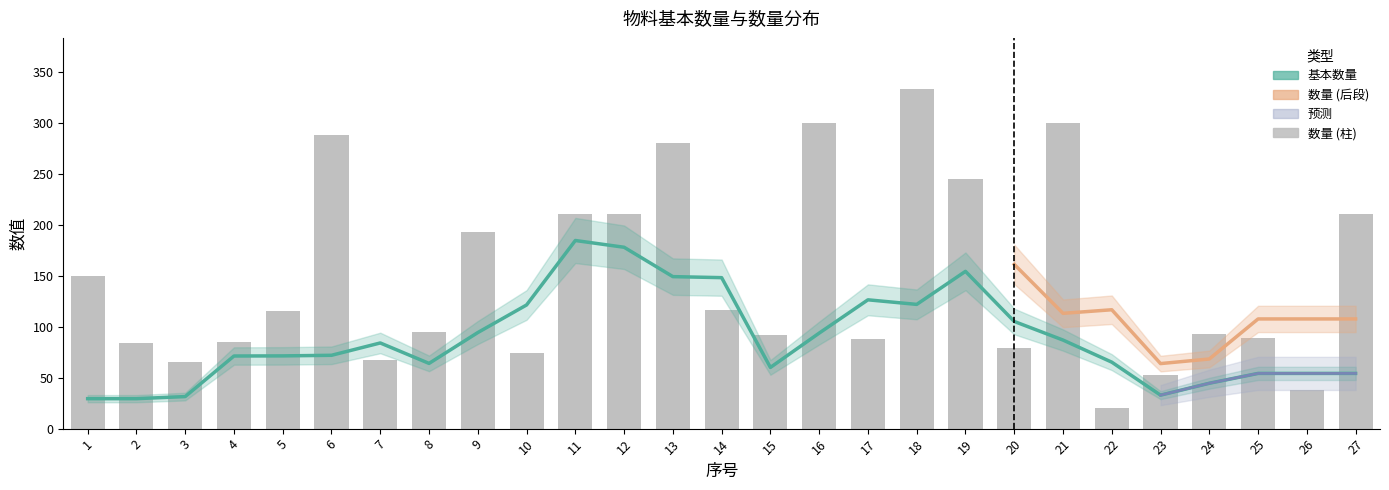

What is the sum of all values?

3972